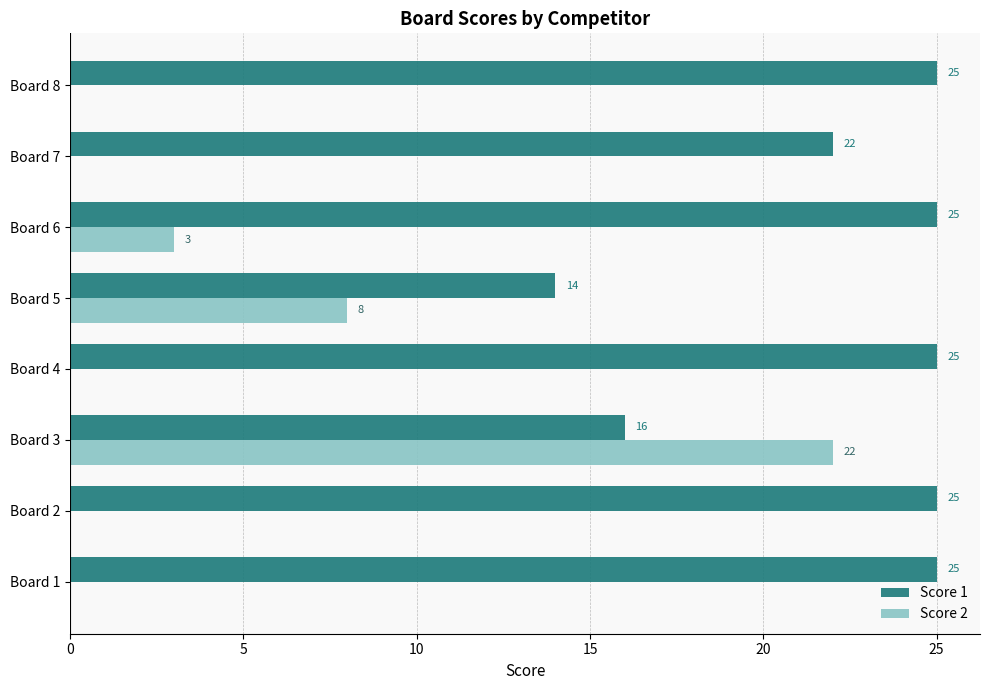

How many distinct data groups are displayed?

2